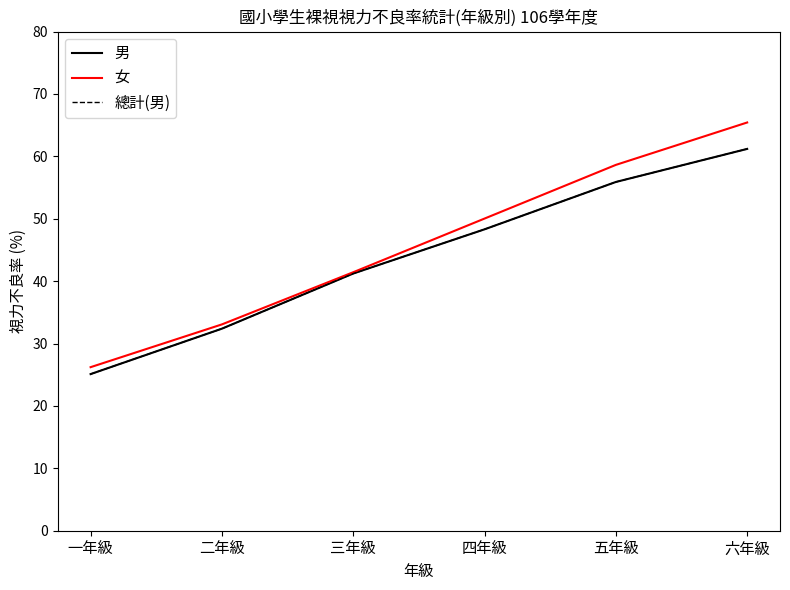

True or false: 總計(男) and 男 cross at least once.

False